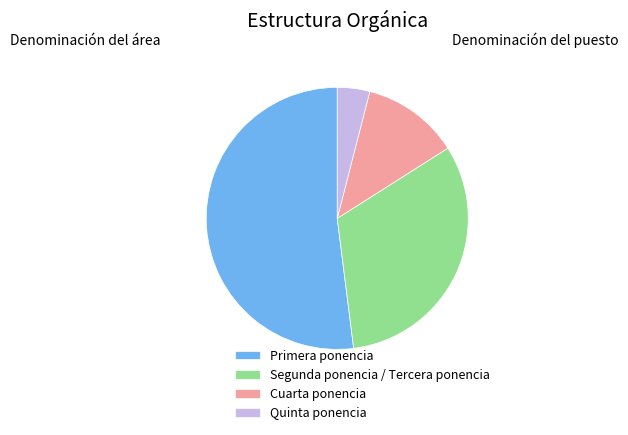

True or false: Cuarta ponencia accounts for 12% of the total.

True